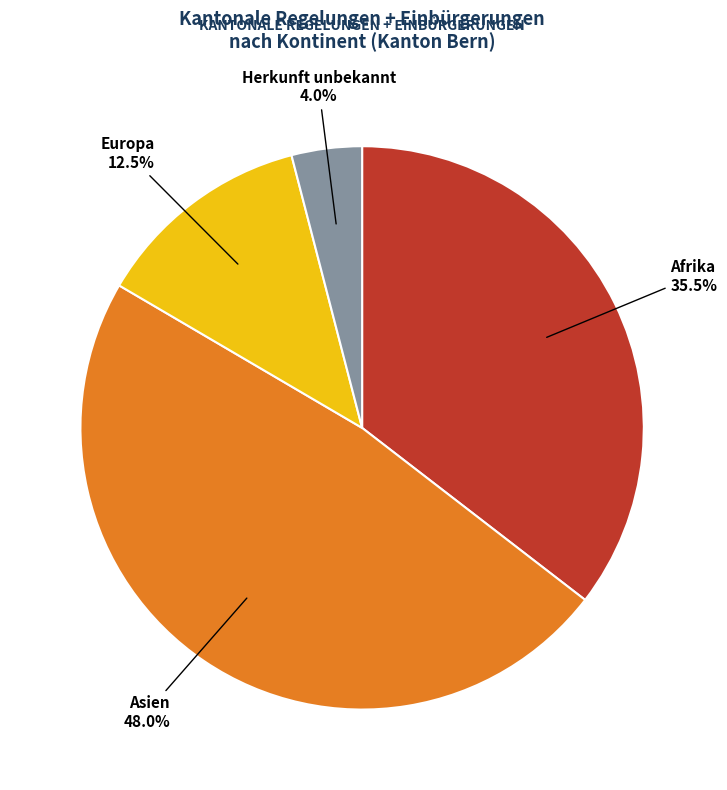

To the nearest percent, what percentage of the pie is Asien?

48%